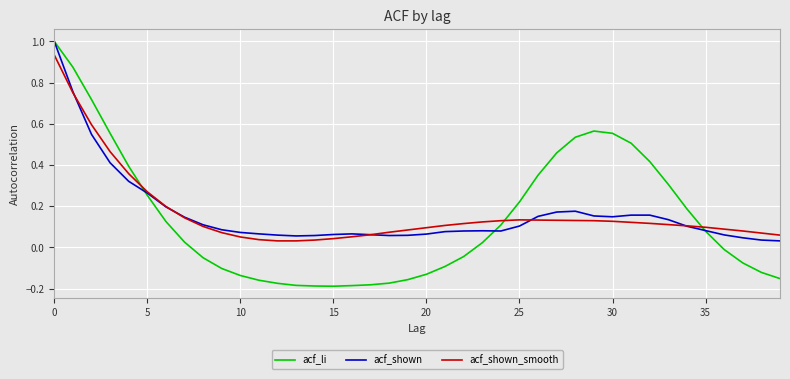

Which series has the widest spread of values?

acf_li